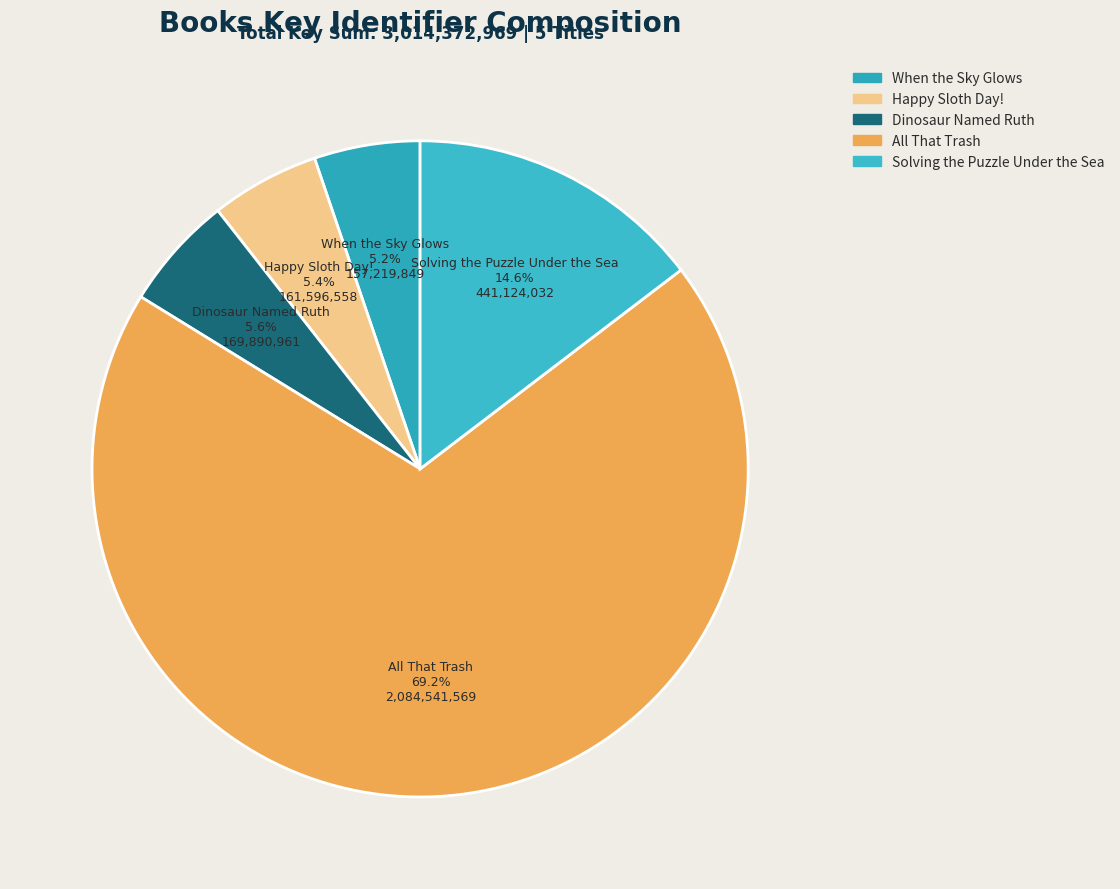

Which category has the biggest portion of the pie?

All That Trash